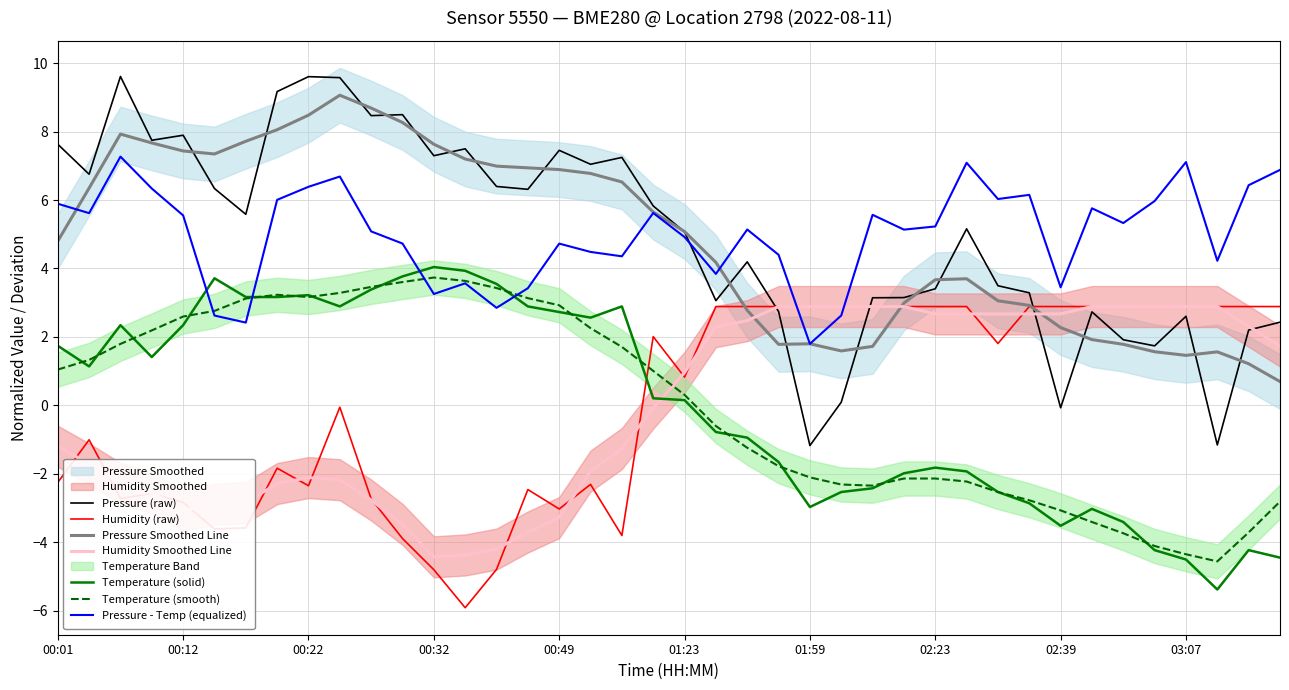

List the labels in order of temperature value, largest first.

00:32, 00:34, 00:29, 00:14, 00:37, 00:27, 00:22, 00:17, 00:19, 00:24, 00:39, 00:54, 00:49, 00:52, 00:07, 00:12, 00:01, 00:09, 00:04, 01:09, 01:23, 01:46, 01:49, 01:57, 02:23, 02:26, 02:19, 02:10, 02:02, 02:28, 02:34, 01:59, 02:42, 02:48, 02:39, 02:59, 03:27, 03:33, 03:07, 03:13